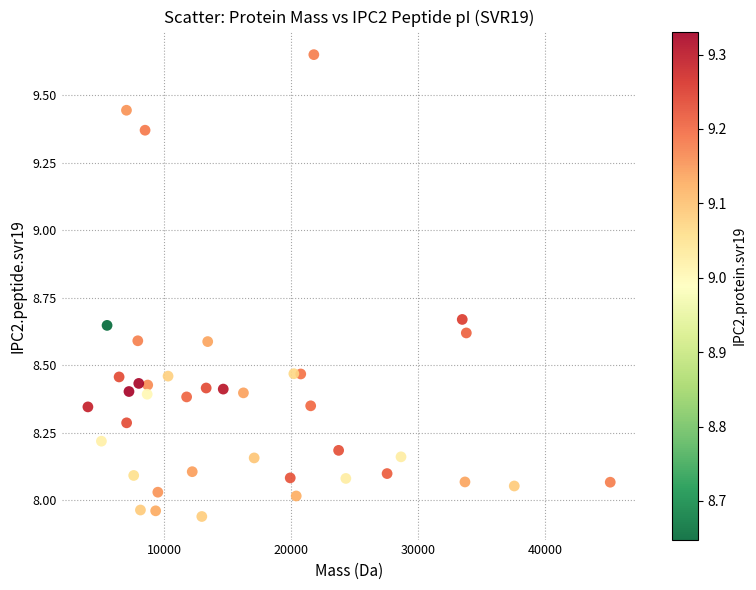

What is the range of Y values (max minus min)?

1.7